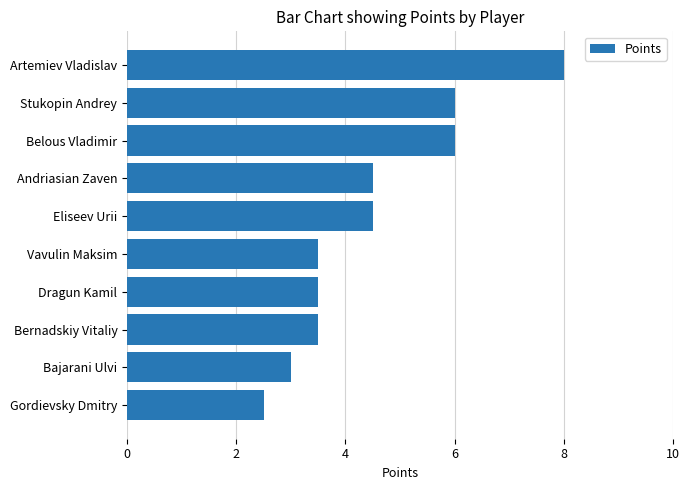

What is the change in value from Stukopin Andrey to Gordievsky Dmitry?

-3.5